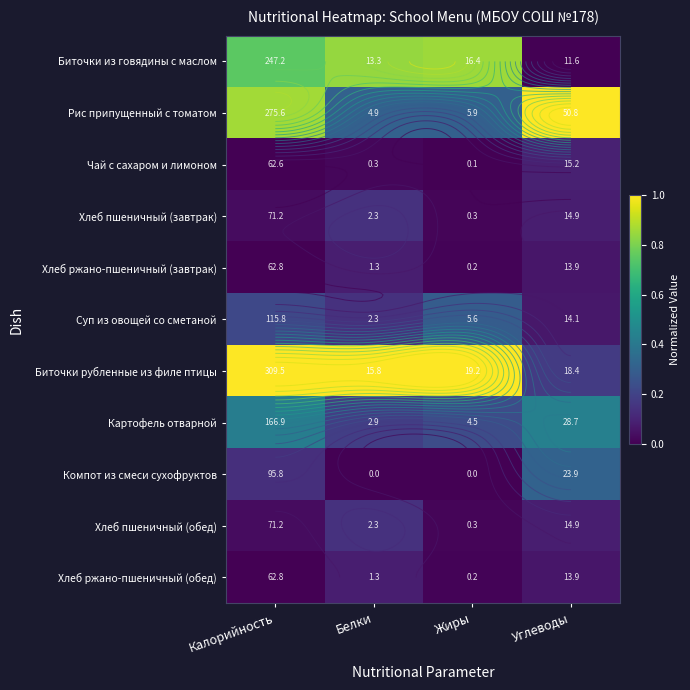

What is the highest value of the Хлеб ржано-пшеничный (обед) series?

0.1